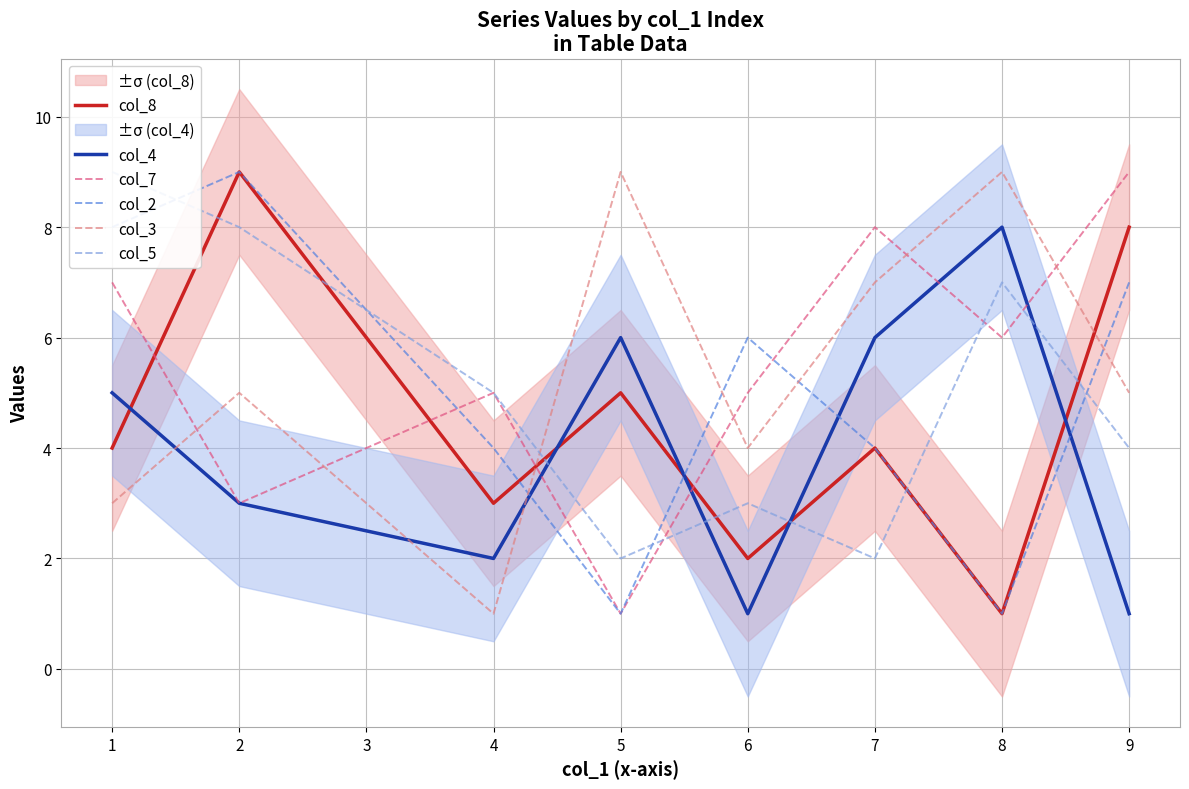

What is the sum of all col_4 values?

32